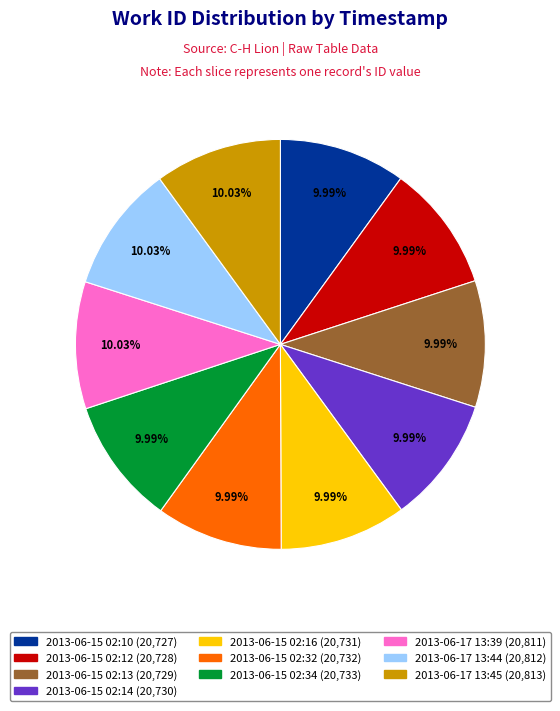

Count the number of slices in the pie.

10